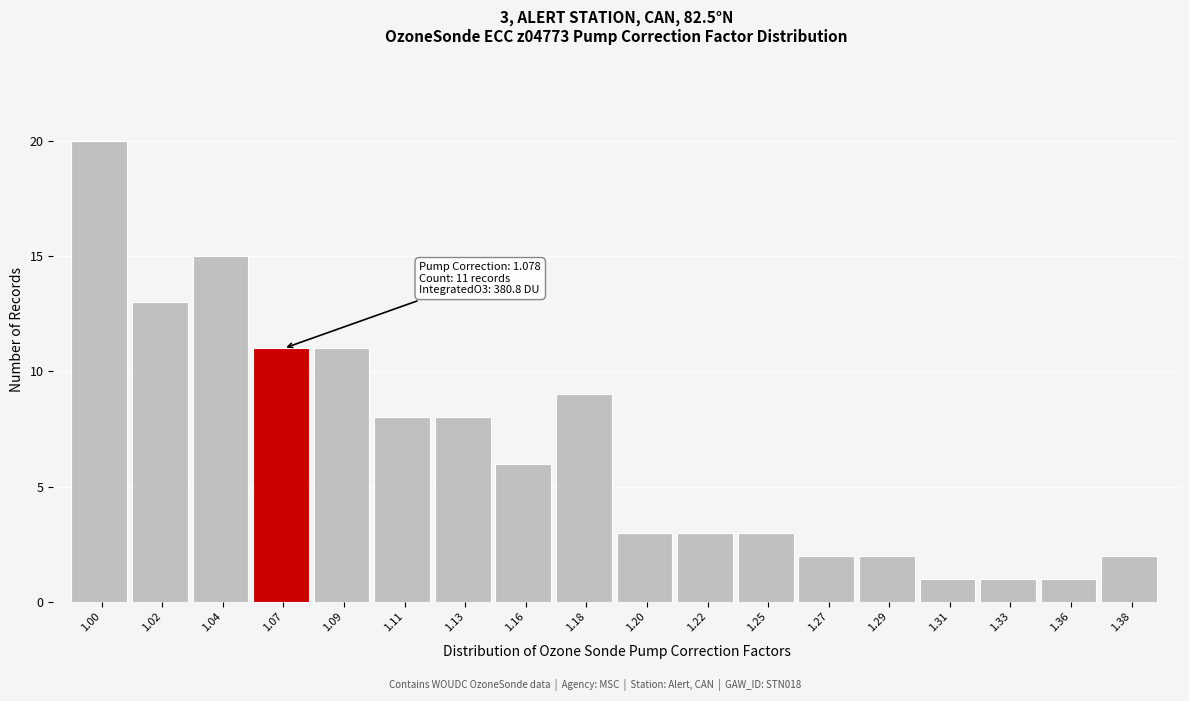

Reading left to right, list all the values displayed in this chart.

1.00=20	1.02=13	1.04=15	1.07=11	1.09=11	1.11=8	1.13=8	1.16=6	1.18=9	1.20=3	1.22=3	1.25=3	1.27=2	1.29=2	1.31=1	1.33=1	1.36=1	1.38=2